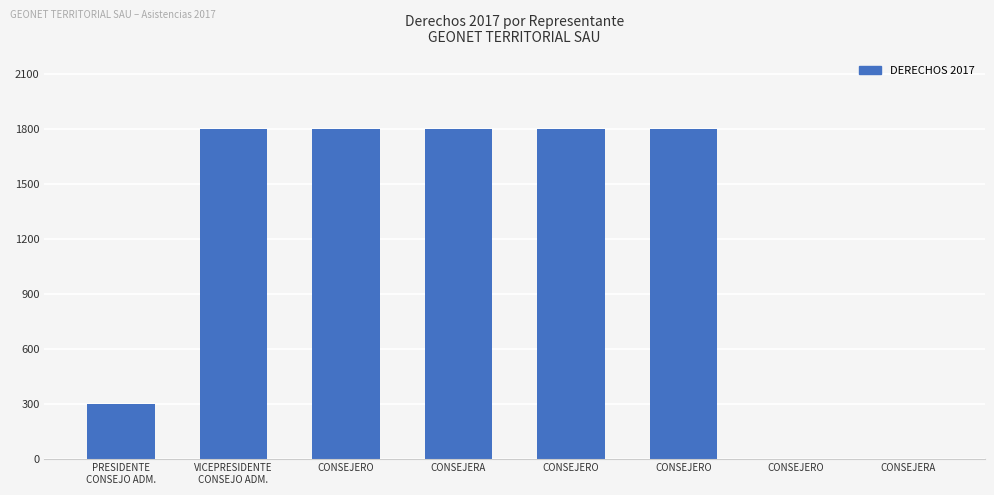

How many bars are there in total?

8